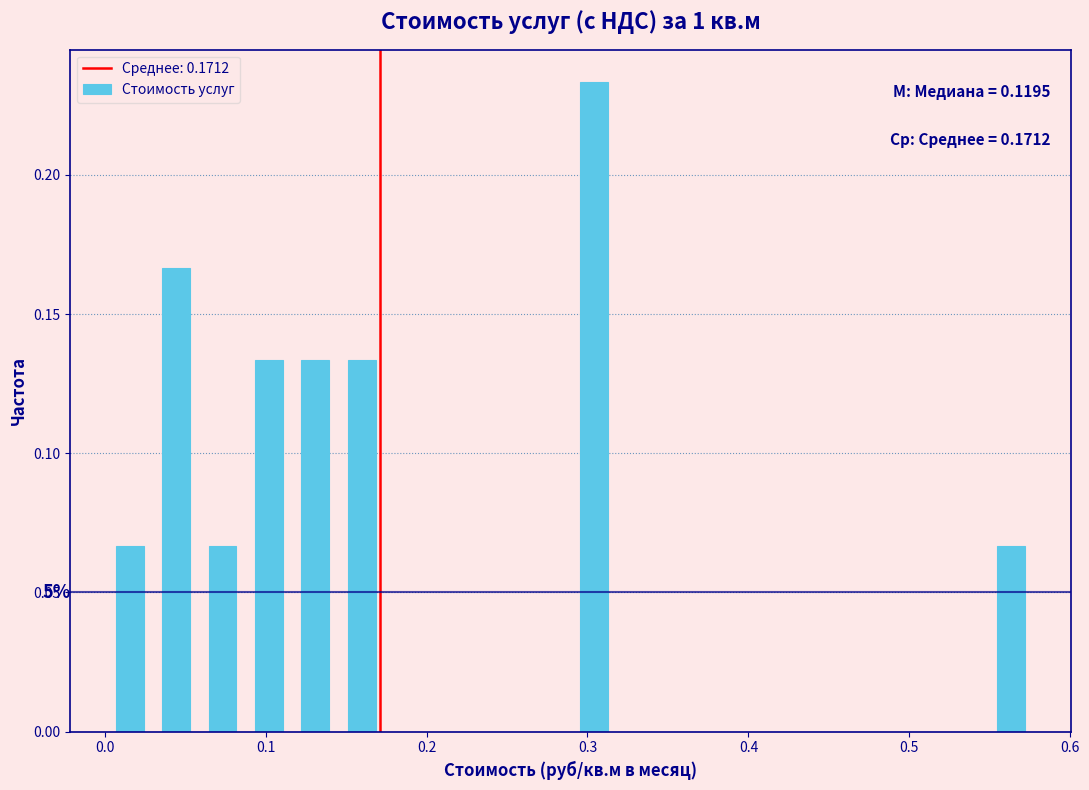

Around what value on the x-axis is the tallest bar? Give the approximate position of its centre, as read against the axis.

0.30